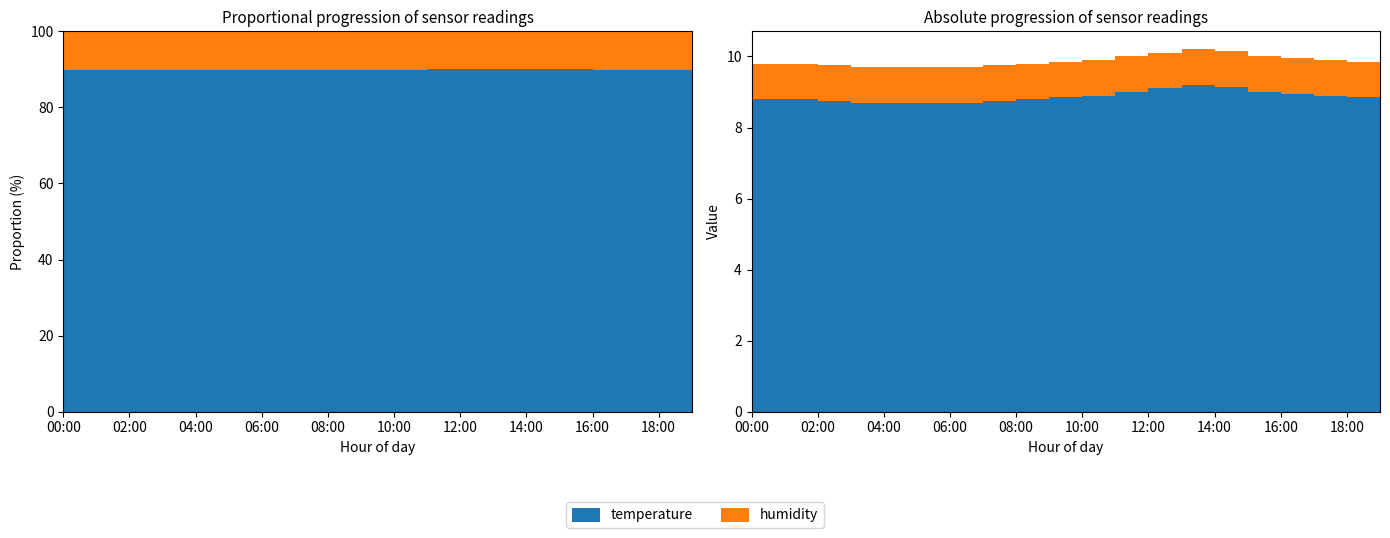

Reading left to right, list all the values displayed in this chart.

temperature: 00:00=8.8	01:00=8.8	02:00=8.8	03:00=8.7	04:00=8.7	05:00=8.7	06:00=8.7	07:00=8.8	08:00=8.8	09:00=8.8	10:00=8.9	11:00=9.0	12:00=9.1	13:00=9.2	14:00=9.2	15:00=9.0	16:00=8.9	17:00=8.9	18:00=8.8	19:00=8.8
humidity: 00:00=1.0	01:00=1.0	02:00=1.0	03:00=1.0	04:00=1.0	05:00=1.0	06:00=1.0	07:00=1.0	08:00=1.0	09:00=1.0	10:00=1.0	11:00=1.0	12:00=1.0	13:00=1.0	14:00=1.0	15:00=1.0	16:00=1.0	17:00=1.0	18:00=1.0	19:00=1.0